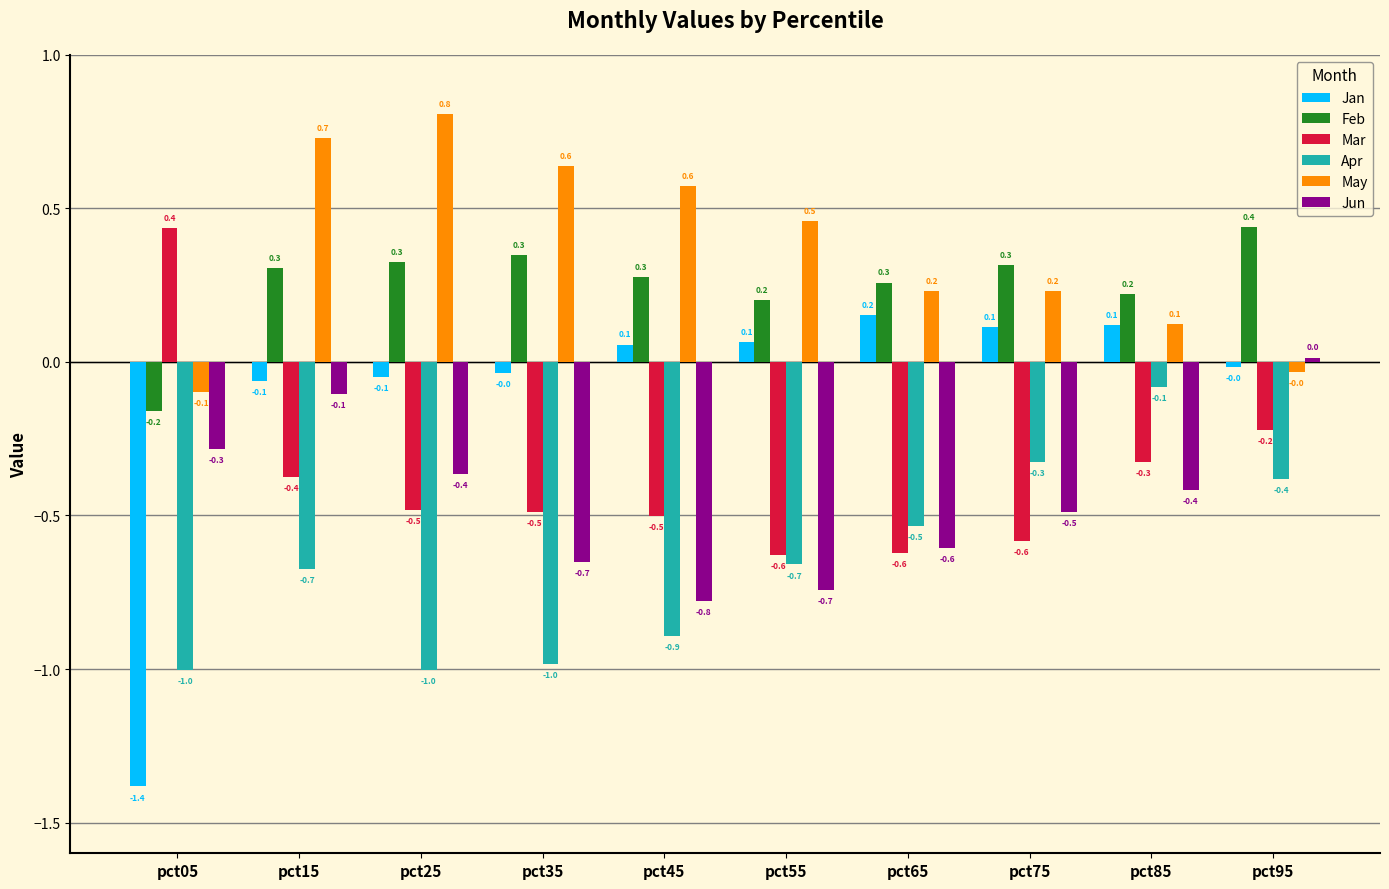

What is the approximate value of May at pct65?

0.2